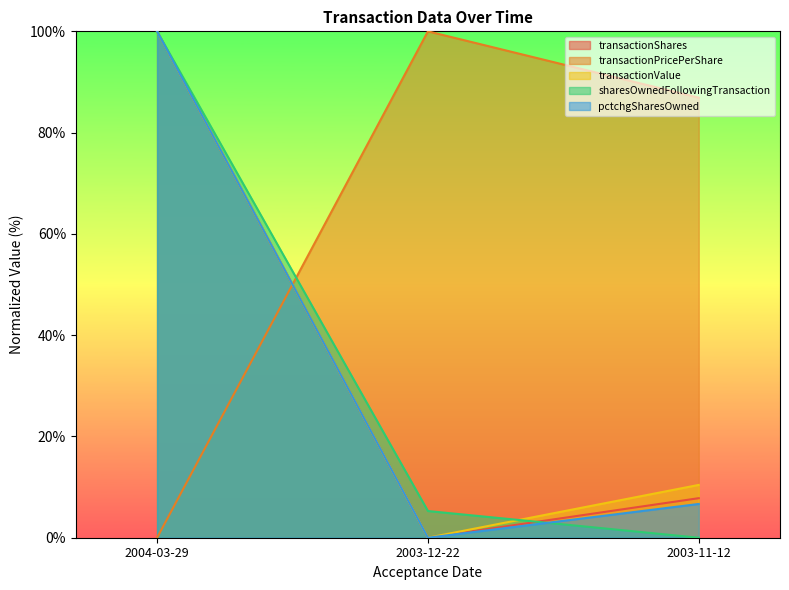

Between 2003-11-12 and 2003-12-22, which is larger?

2003-11-12